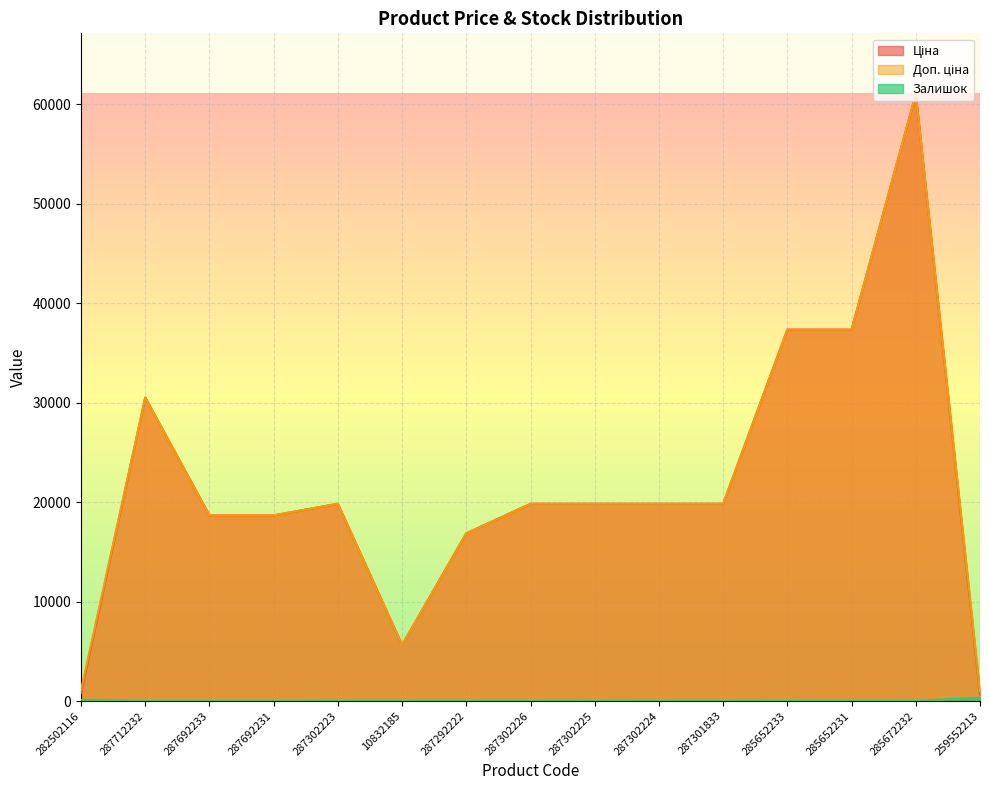

Reading left to right, what are all the values shown in this chart?

Ціна: 813.0	30512.3	18671.5	18671.5	19831.1	5636.0	16863.2	19831.1	19831.1	19831.1	19831.1	37343.0	37343.0	61024.7	689.1
Доп. ціна: 1101.8	30512.3	18671.5	18671.5	19831.1	5636.0	16863.2	19831.1	19831.1	19831.1	19831.1	37343.0	37343.0	61024.7	1017.8
Залишок: 125.0	0.0	0.0	0.0	1.0	1.0	4.0	1.0	5.0	3.0	0.0	12.0	22.0	15.0	330.0